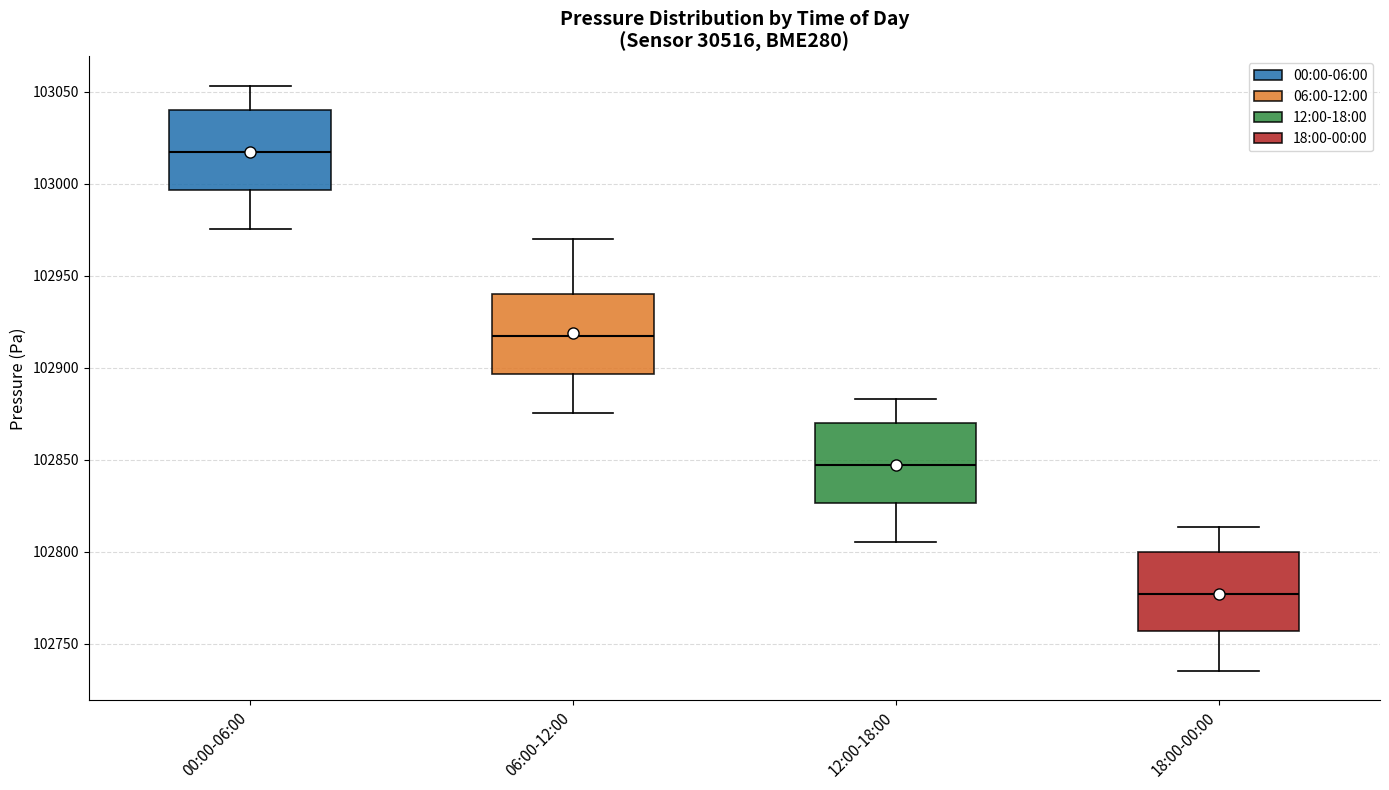

Which box's median line is the lowest?

18:00-00:00